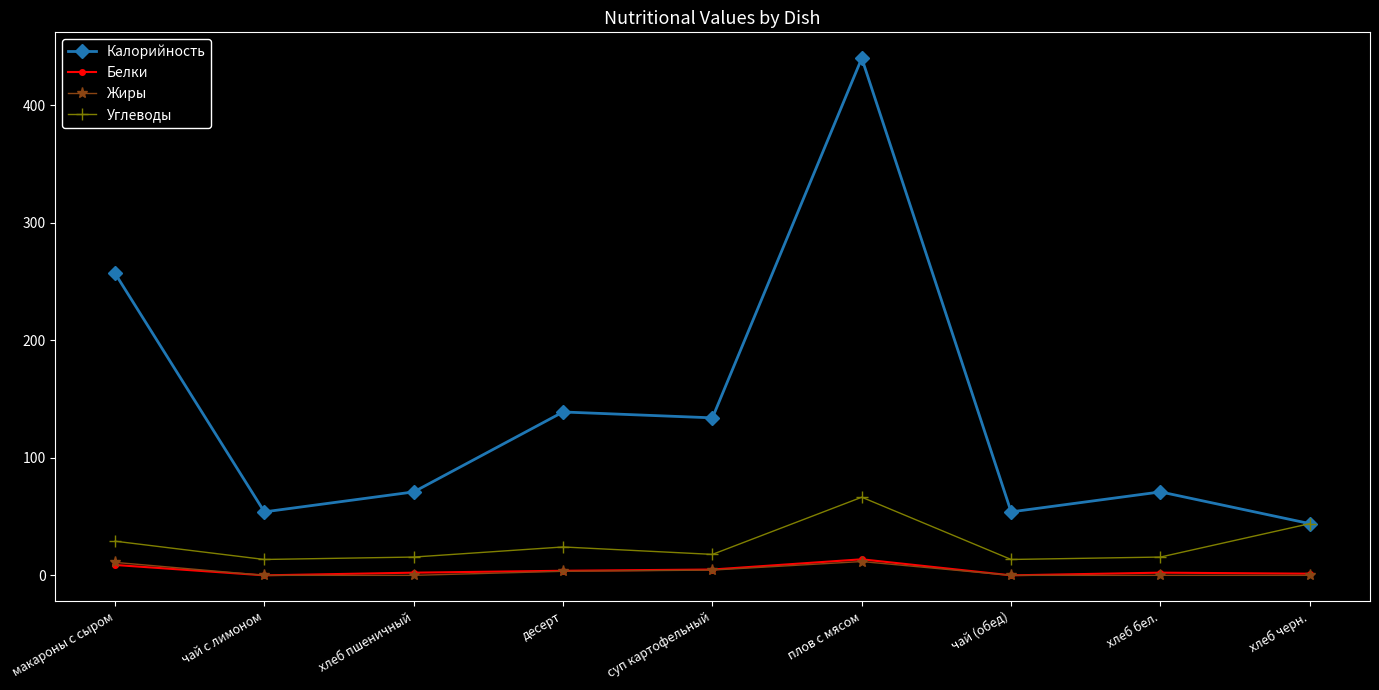

What are all the series names shown in the legend?

Калорийность, Белки, Жиры, Углеводы